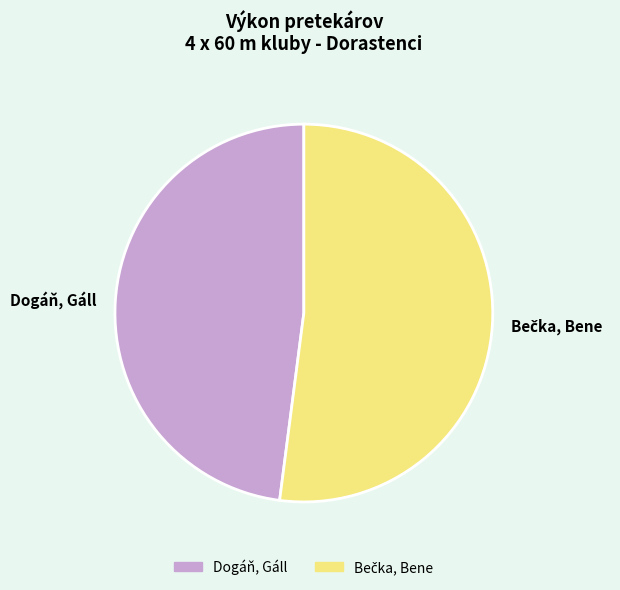

Count the number of slices in the pie.

2